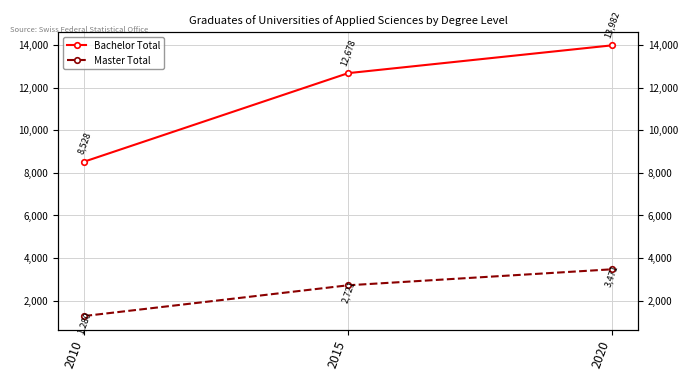

Which series changed the most between 2010 and 2020?

Bachelor Total